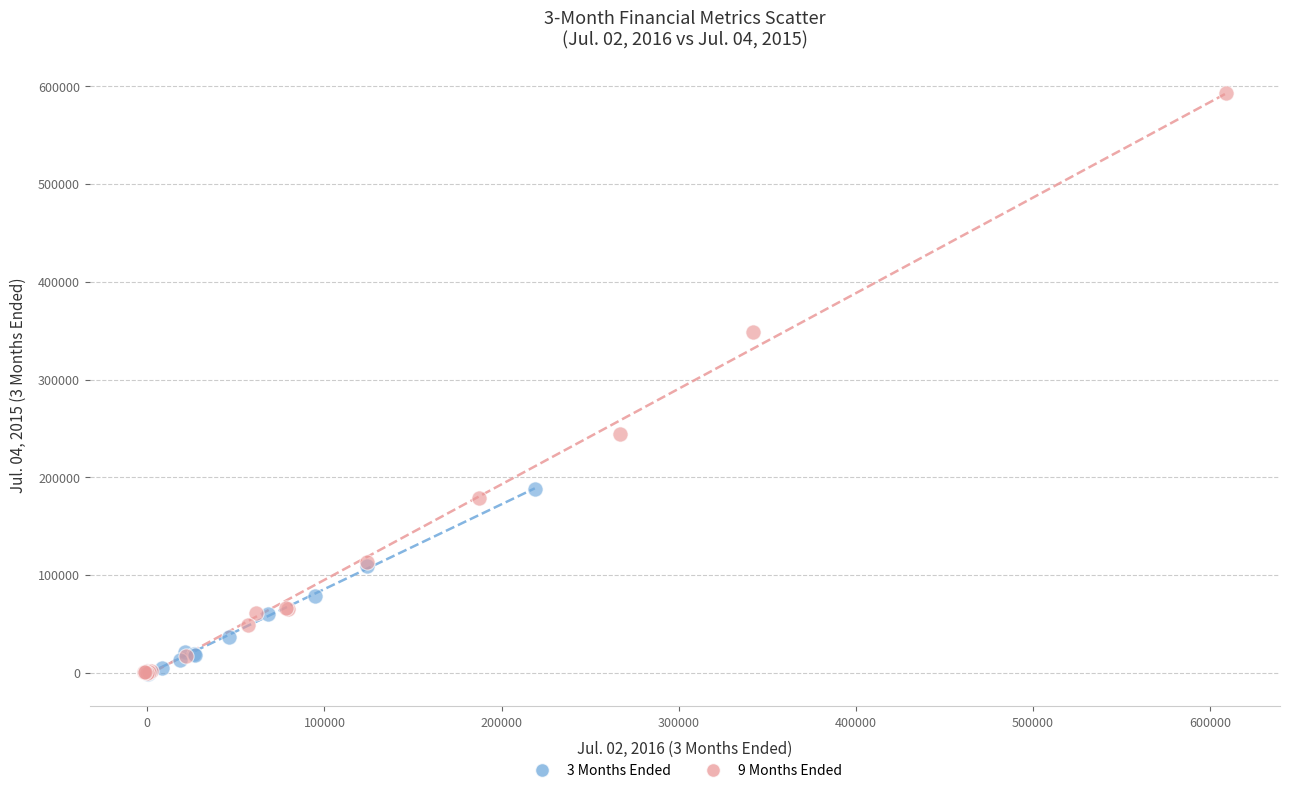

Which series has the largest Y range (max minus min)?

9 Months Ended